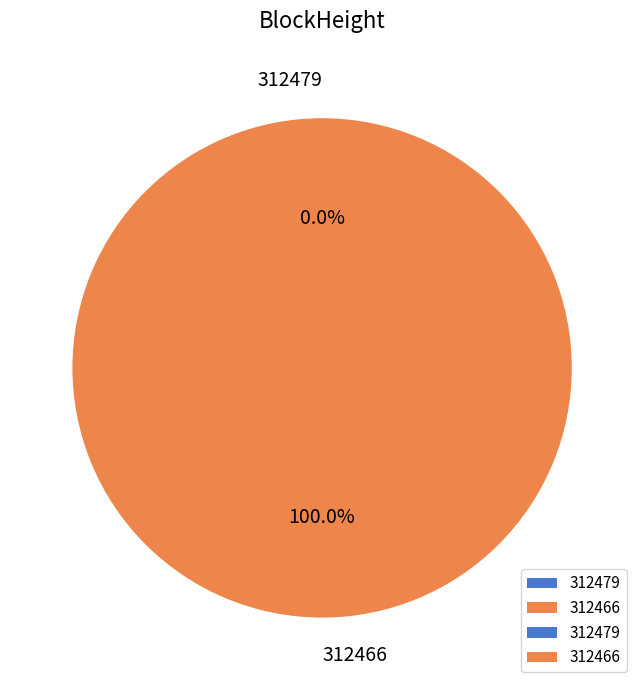

To the nearest percent, what is the difference between the 312466 and 312479 slice percentages?

100%